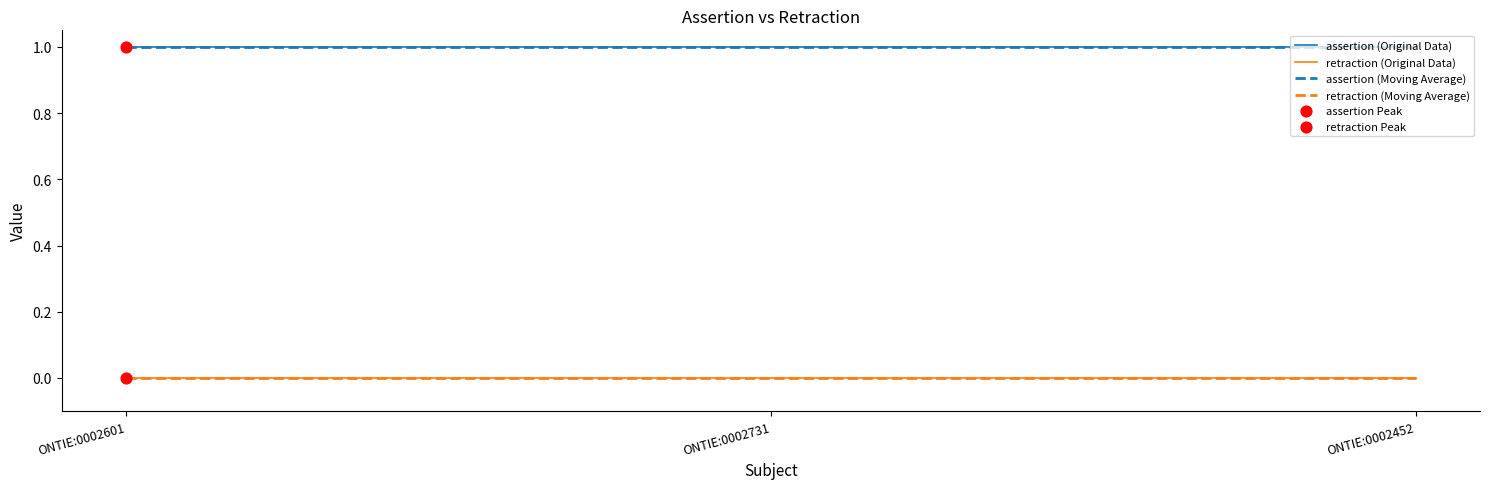

What is the total value across all series at ONTIE:0002452?

2